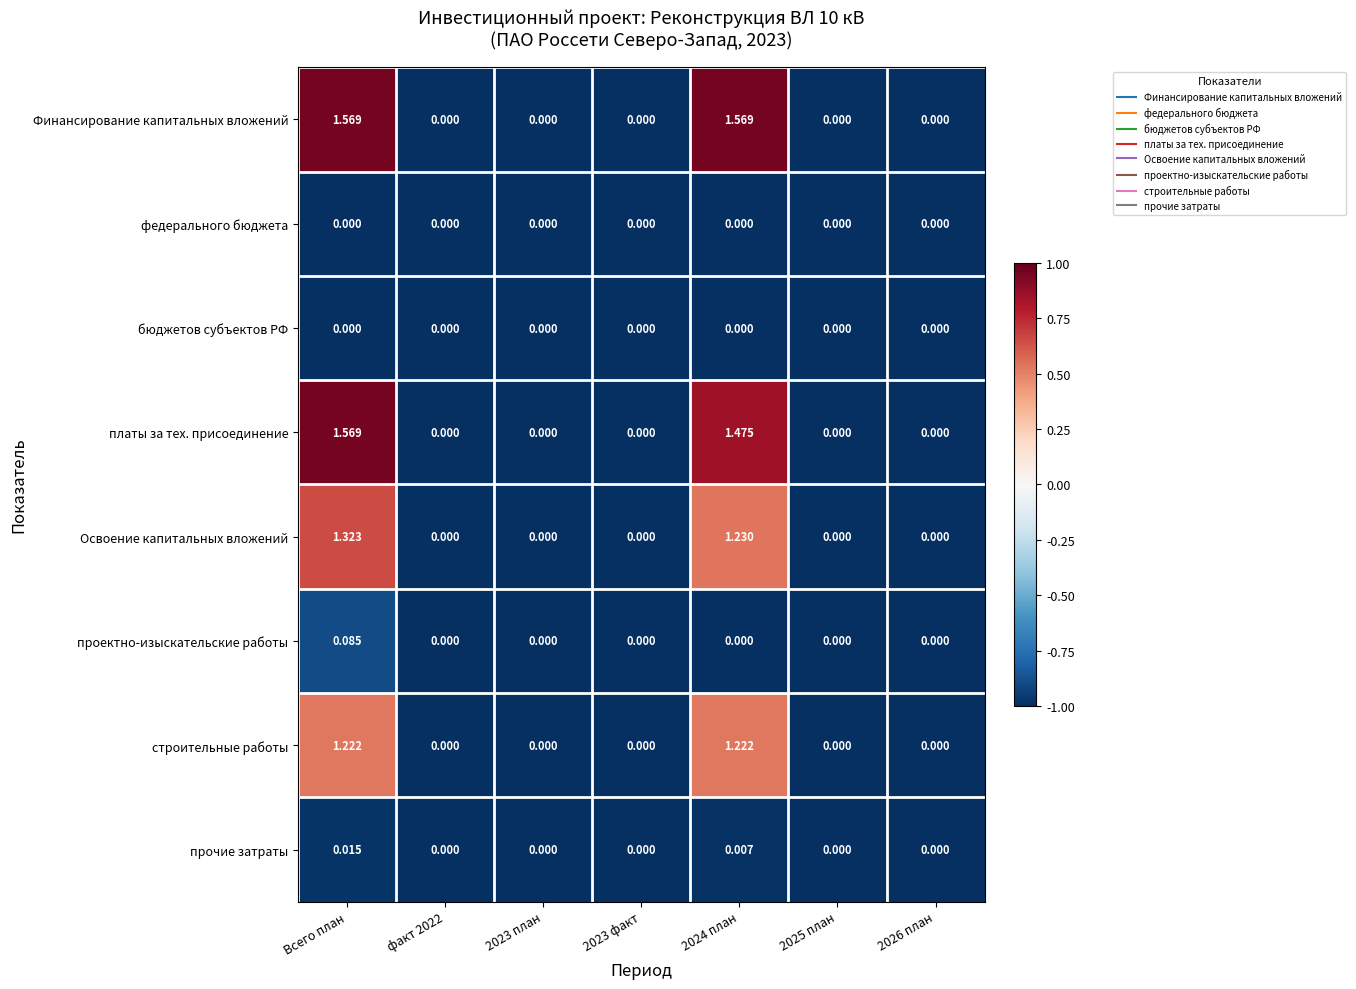

Which series has the largest total across all categories?

Финансирование капитальных вложений